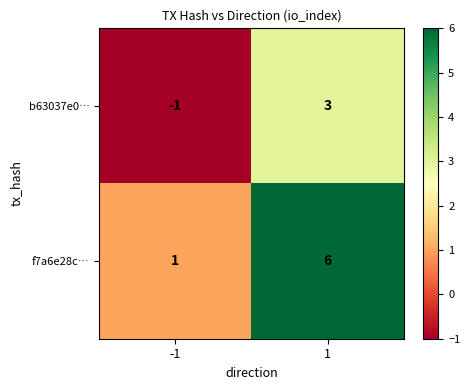

Which series changed the most between -1 and 1?

f7a6e28c…